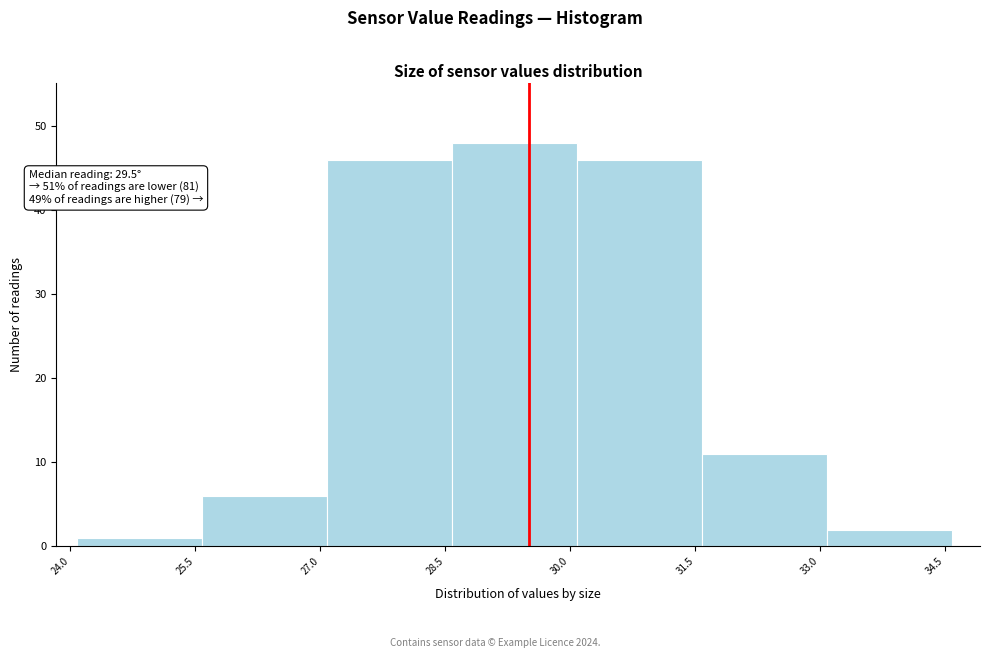

Which range on the x-axis has the tallest bar?

28.58 to 30.08